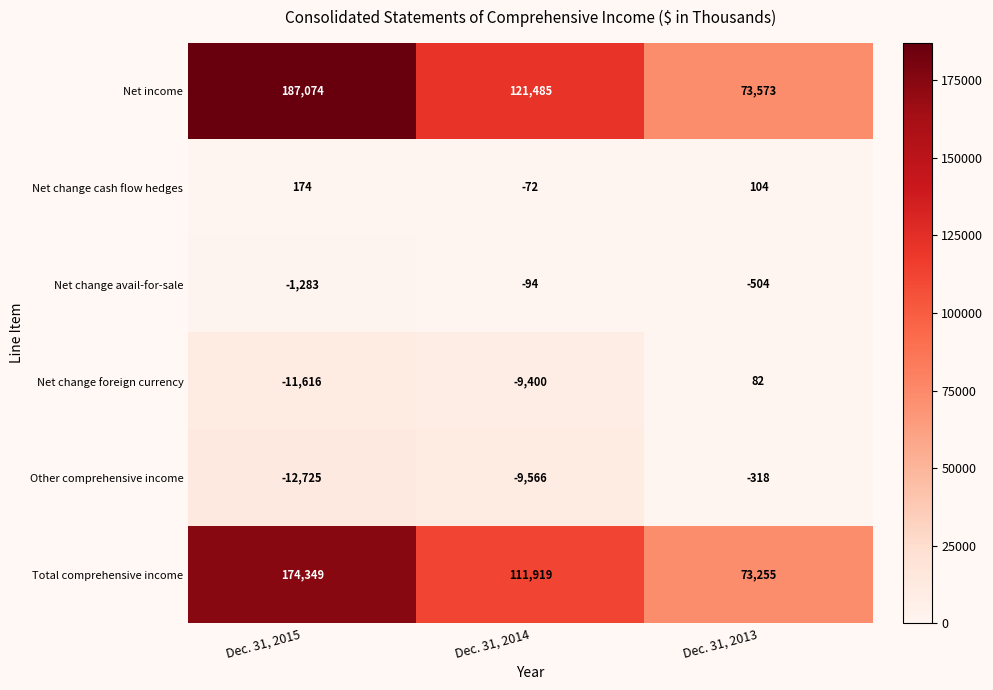

What is the average value of the Net change cash flow hedges series?

69